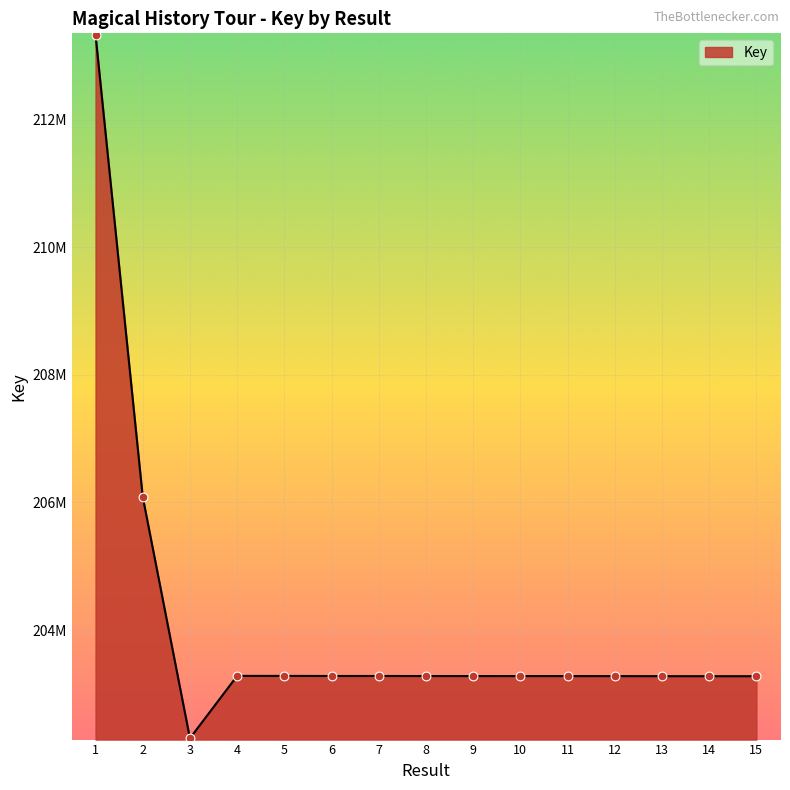

Is this an area chart (filled region under the line)?

Yes